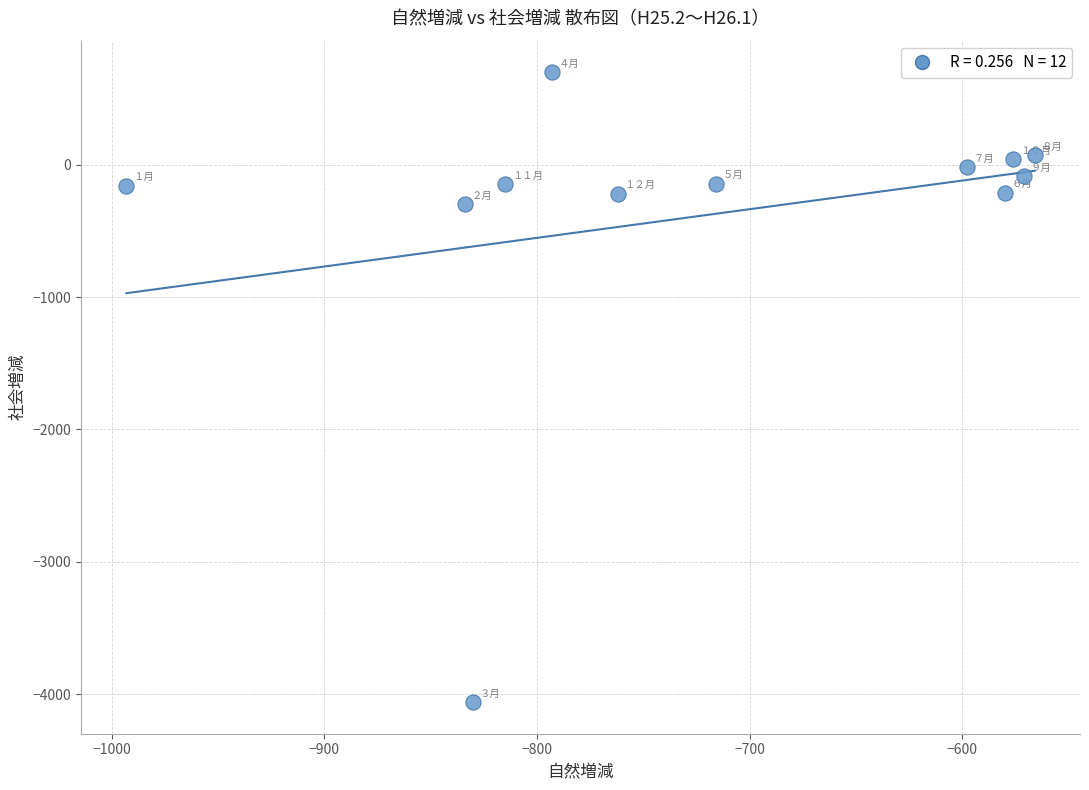

What is the range of Y values (max minus min)?

4759